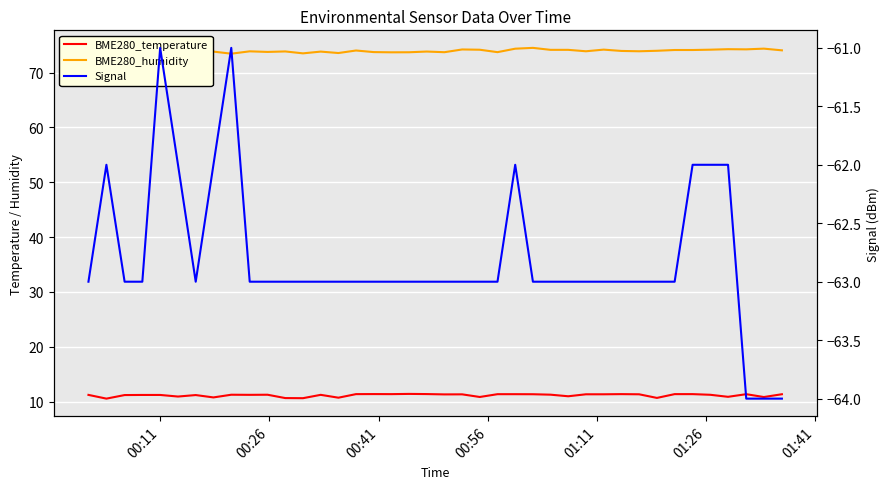

How many lines are shown in the chart?

3